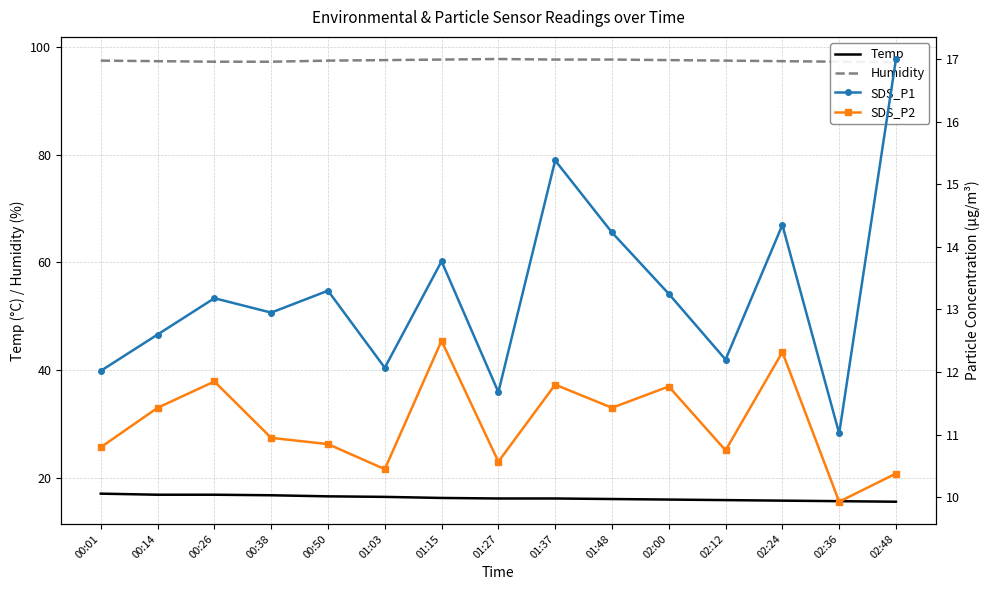

Between 01:27 and 01:37, which is larger?

01:27